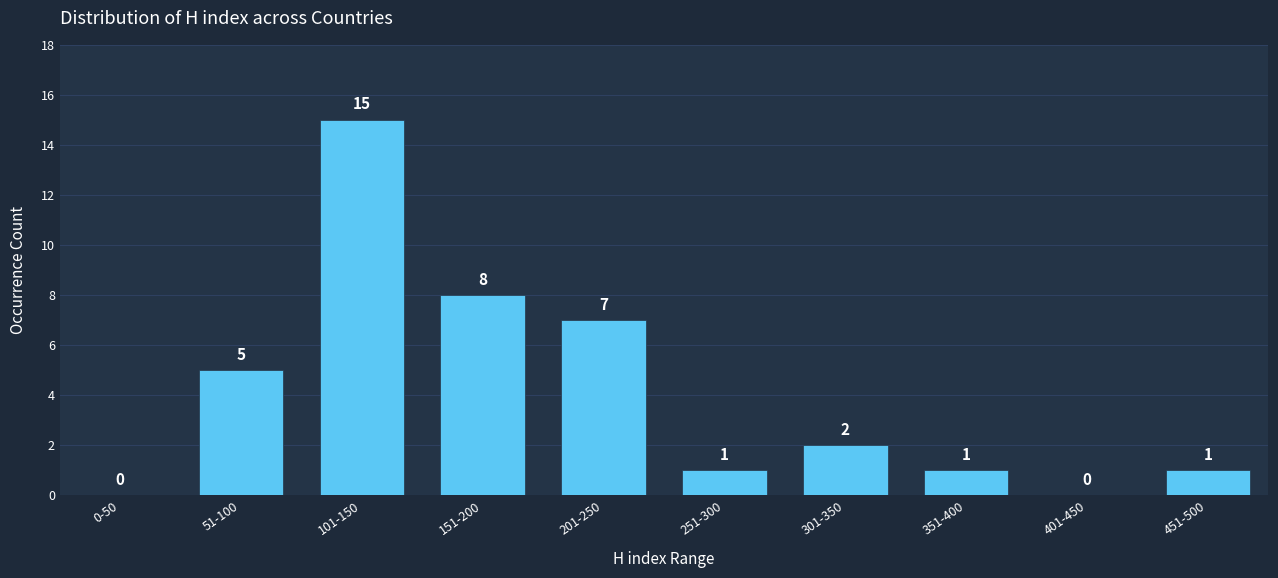

Reading left to right, extract all data points from this chart.

0-50=0	51-100=5	101-150=15	151-200=8	201-250=7	251-300=1	301-350=2	351-400=1	401-450=0	451-500=1